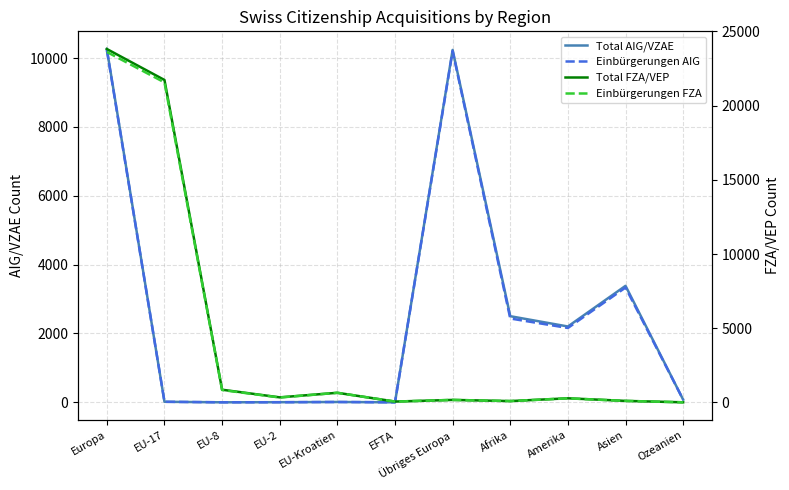

Does the chart display data point markers on the line(s)?

No